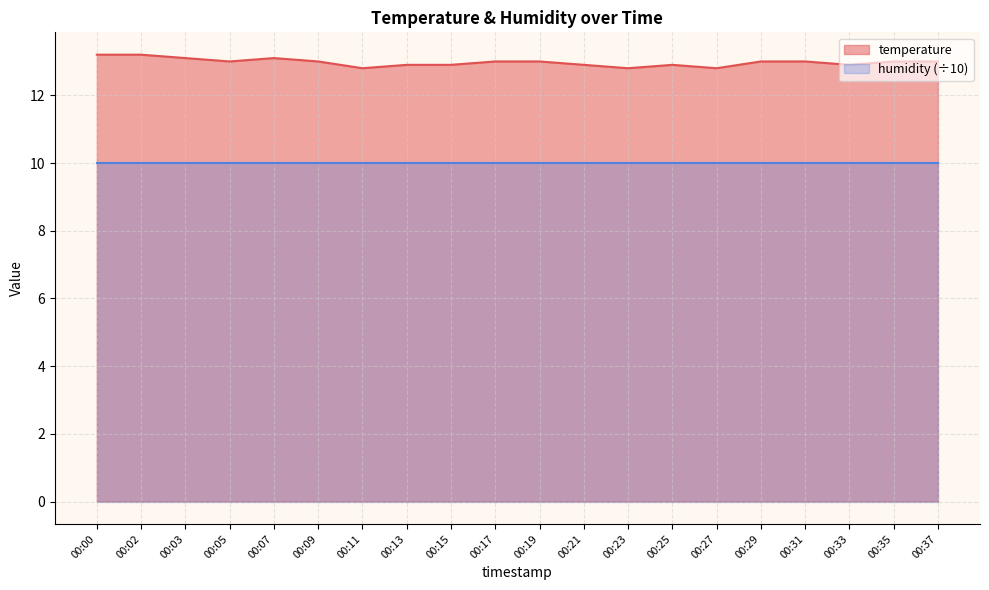

Does the chart have visible grid lines?

Yes